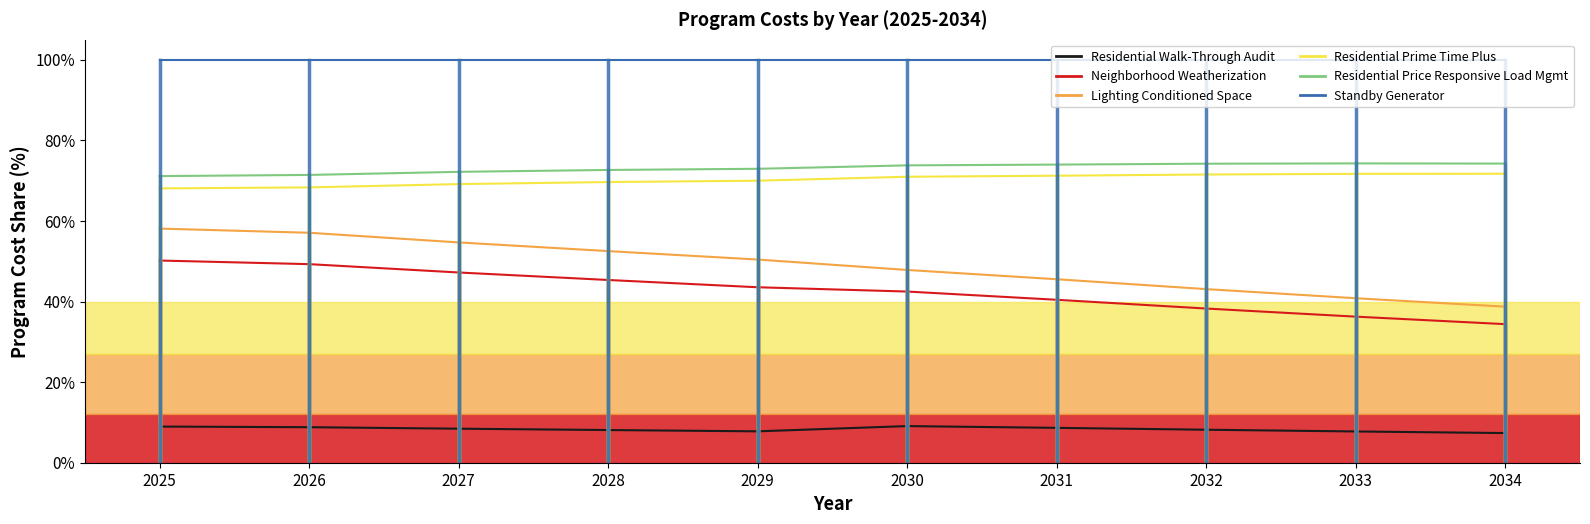

The chart shows a value of 2.2 at 2028. True or false?

False